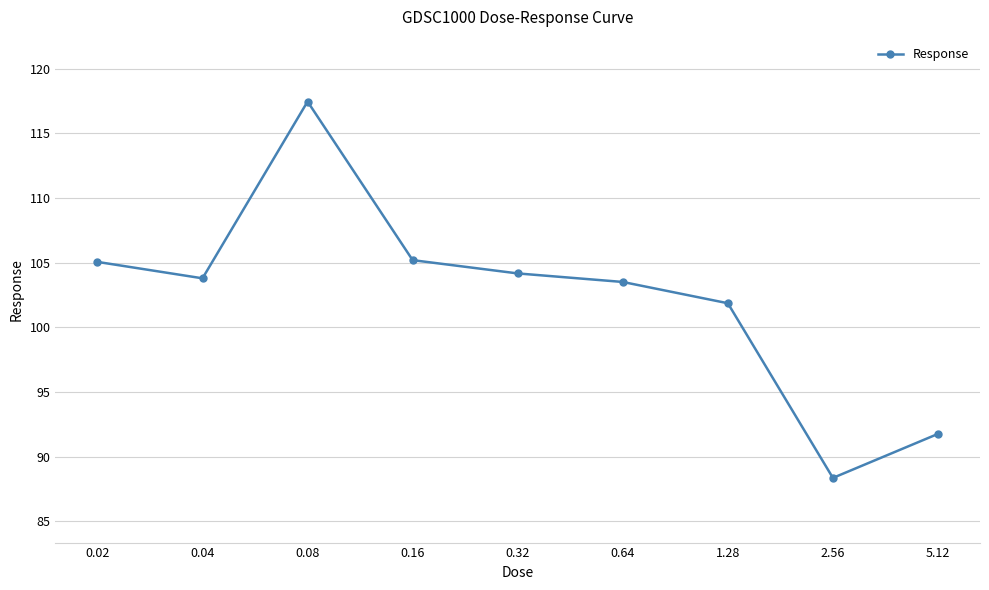

What is the greatest value displayed?

117.5